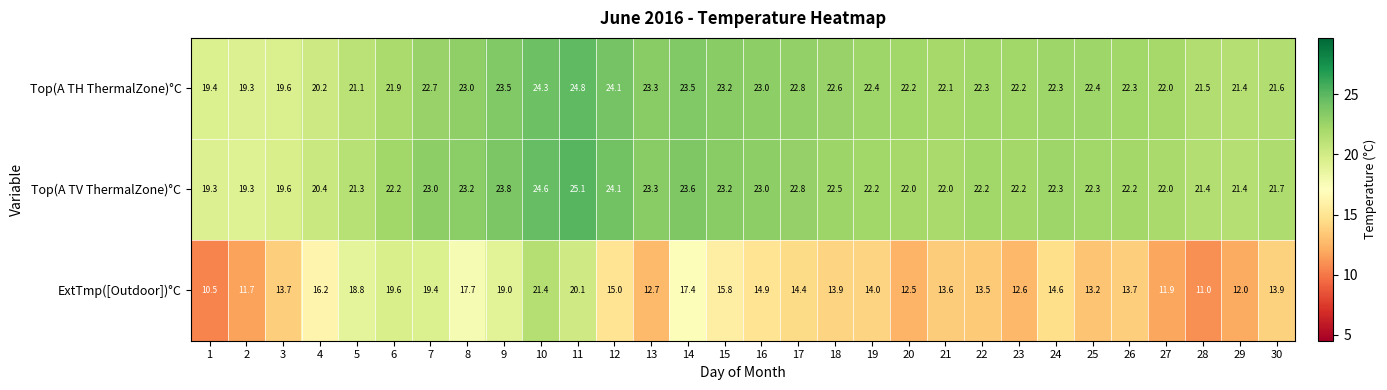

What is the difference between the ExtTmp([Outdoor])°C values at 8 and 1?

7.2